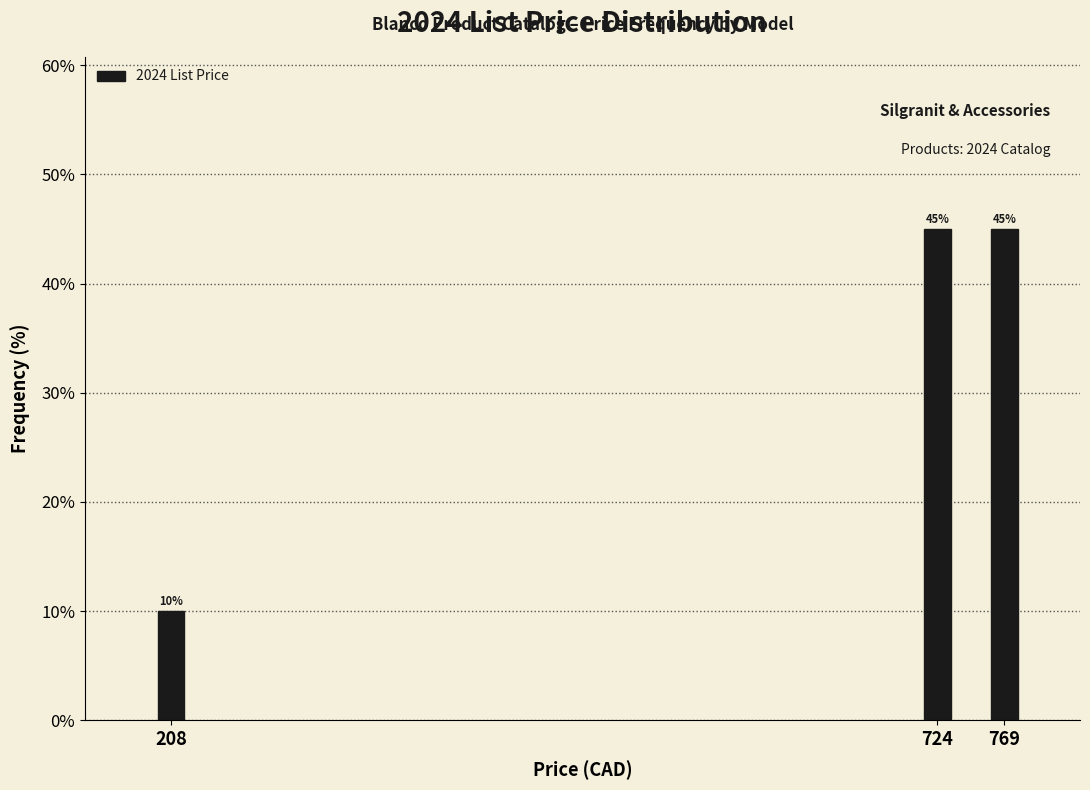

Reading left to right, extract all data points from this chart.

10	45	45